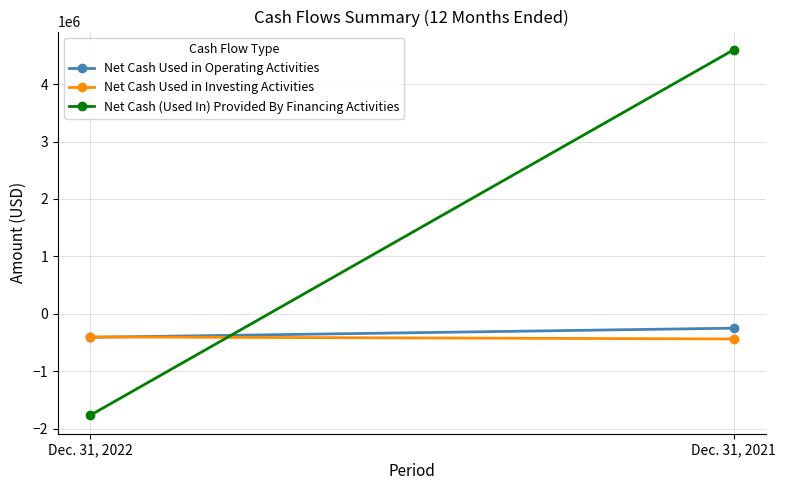

List the labels in order of Net Cash (Used In) Provided By Financing Activities value, smallest first.

Dec. 31, 2022, Dec. 31, 2021